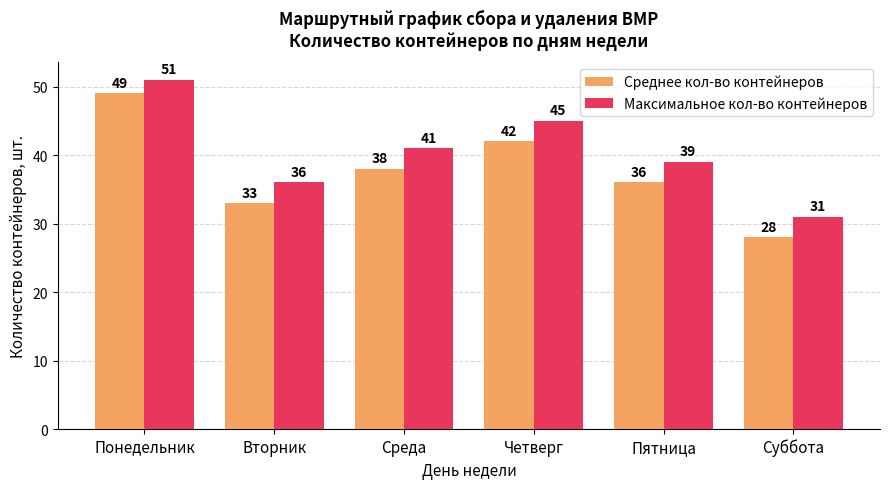

What is the label of the 2nd bar from the right?

Пятница